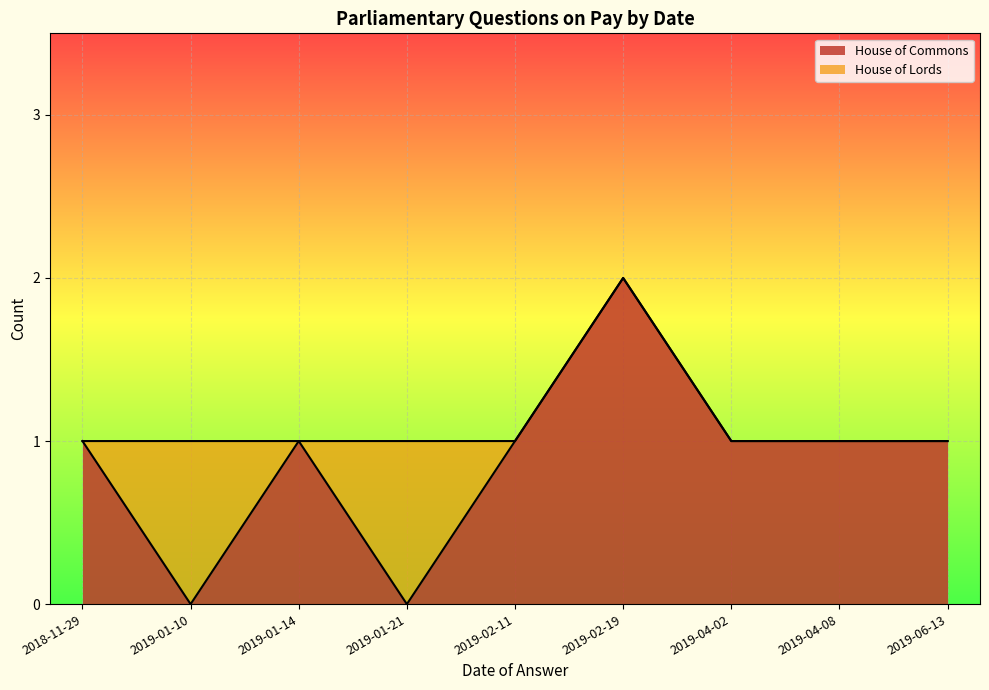

What is the label of the 9th point from the right?

2018-11-29